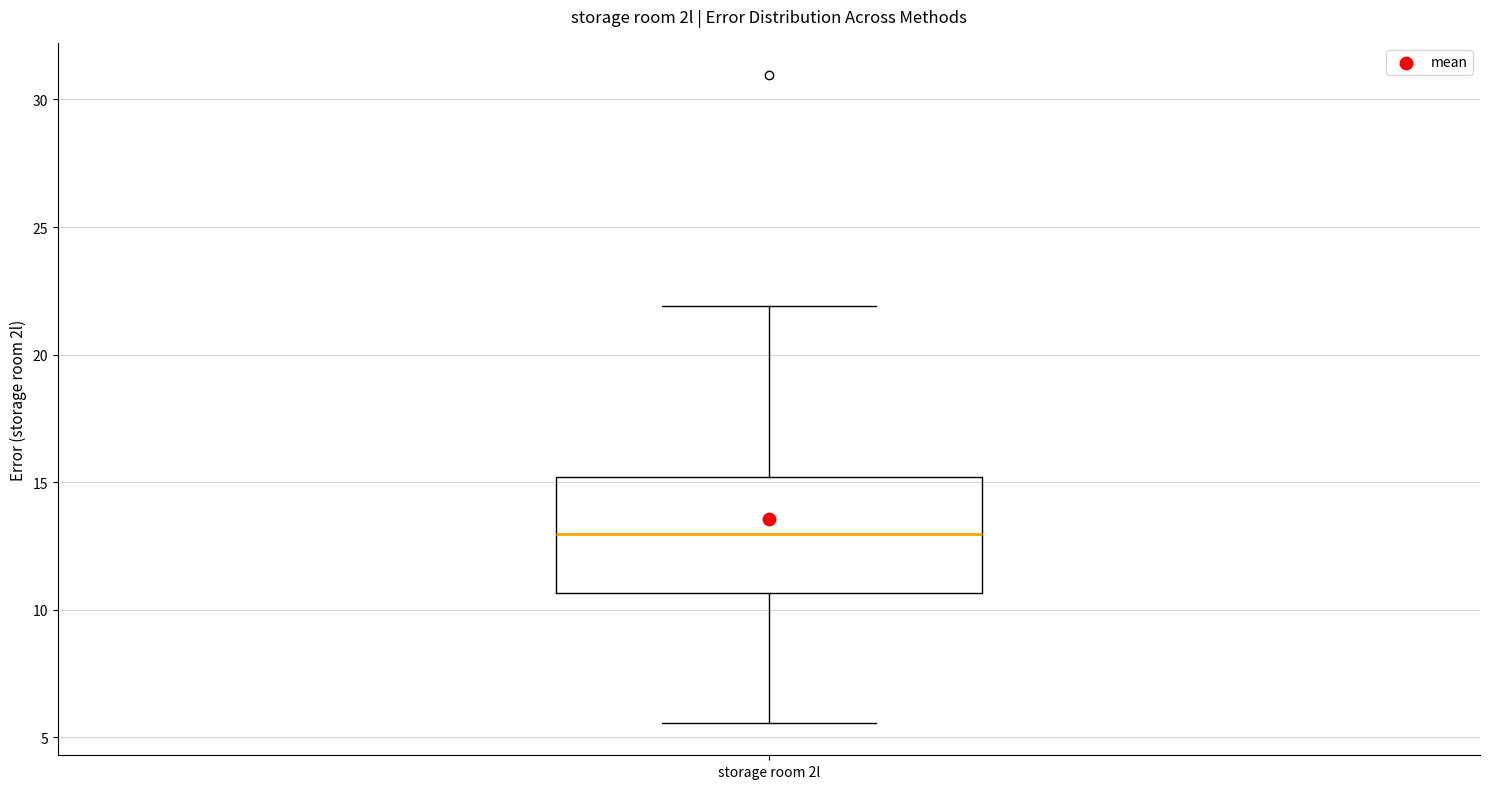

Where does the upper whisker of the box for storage room 2l end on the y-axis? The values are not printed on the chart, so give them approximately, as read against the axis.

22.0